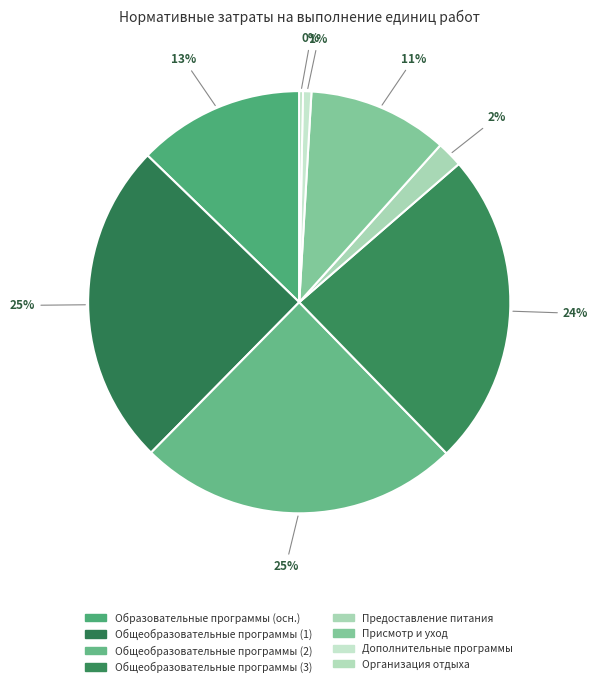

Is there any slice that represents more than half of the pie?

No